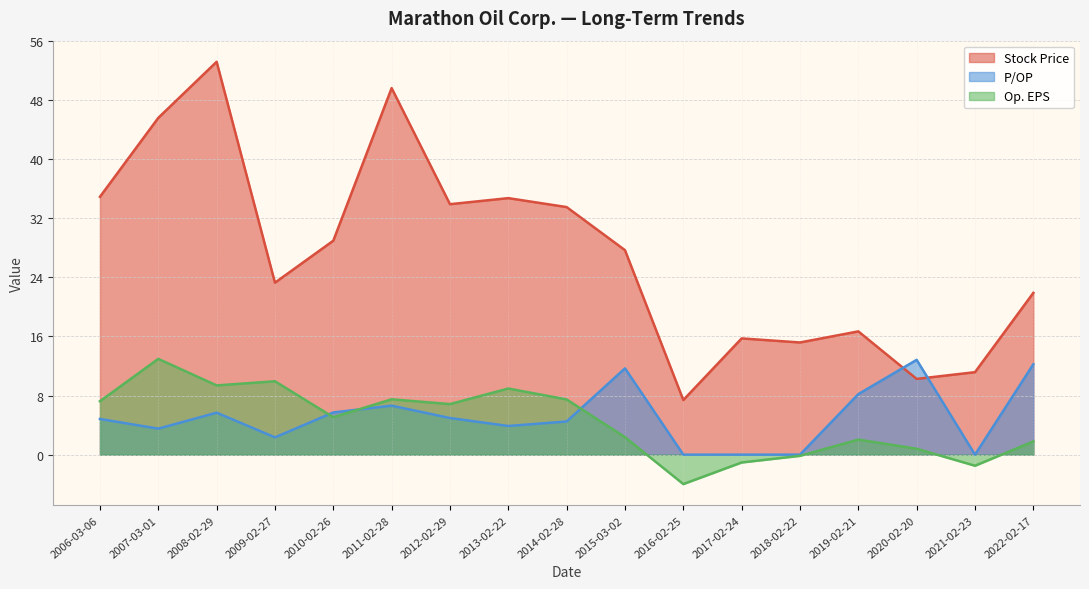

Which series ends up on top after the final intersection of Stock Price and P/OP?

Stock Price